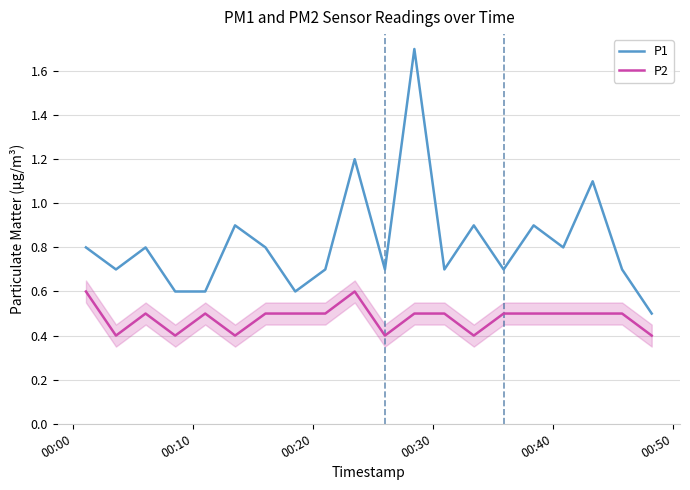

What is the difference between the maximum and minimum values in the P1 series?

1.2